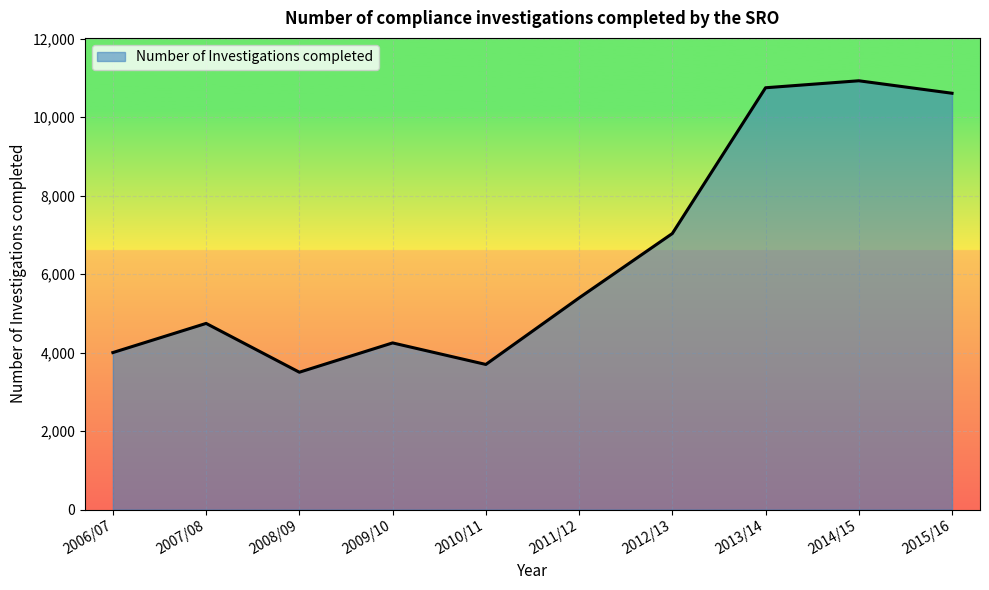

Which has a higher value, 2014/15 or 2012/13?

2014/15